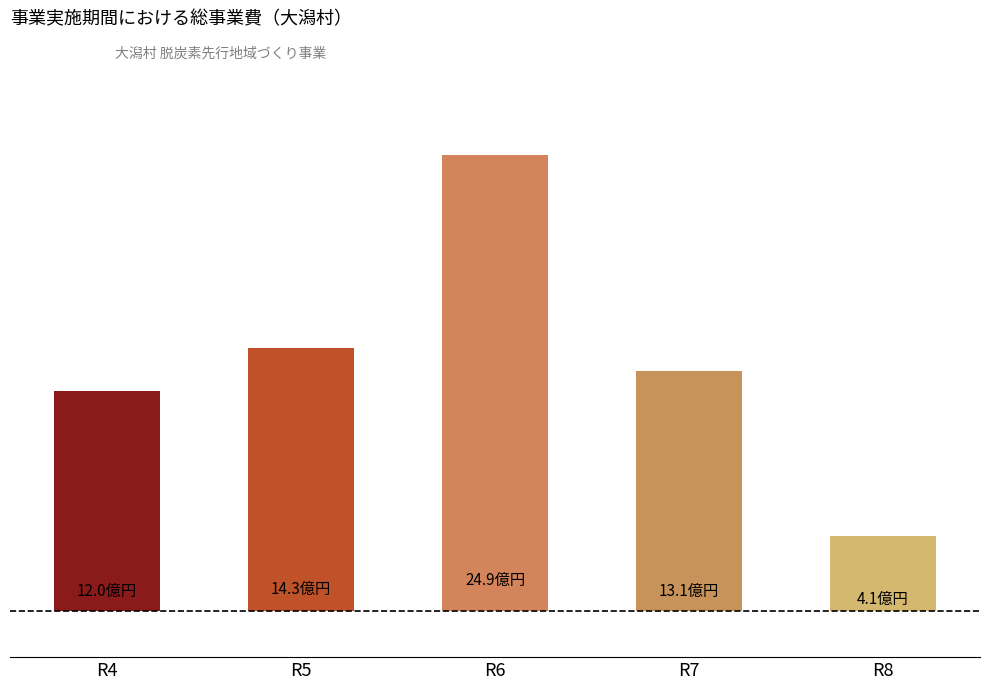

What is the change in value from R5 to R8?

-1020095667